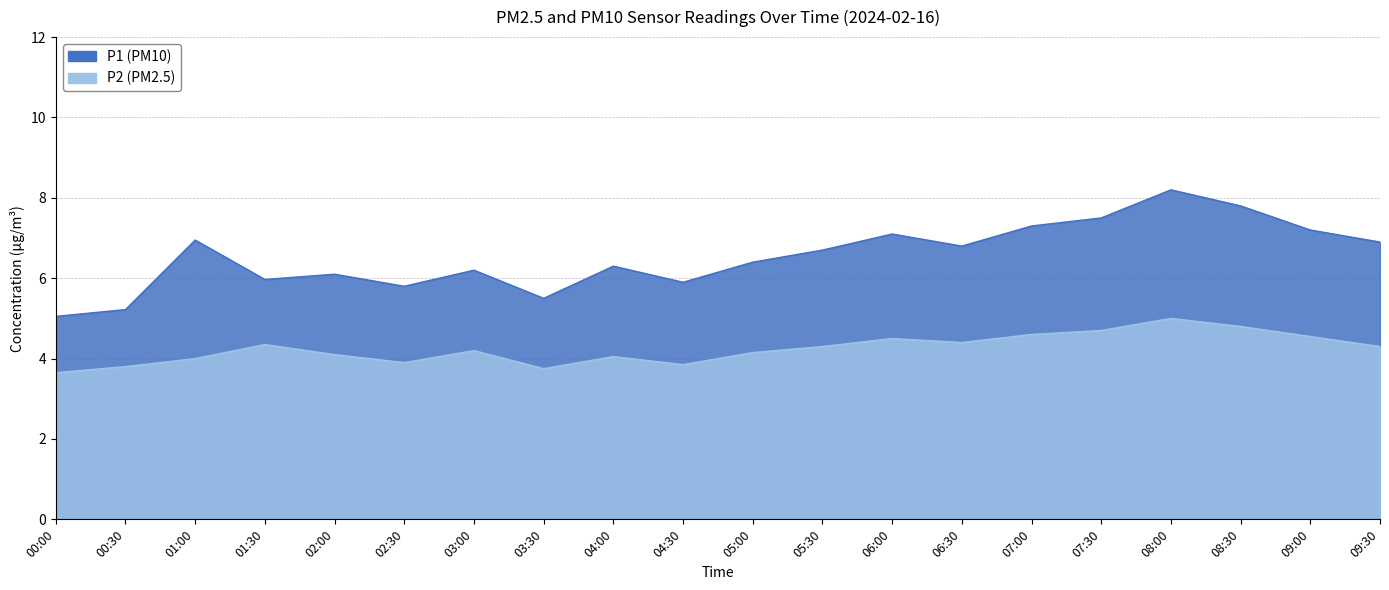

What position from the left is 08:30?

18